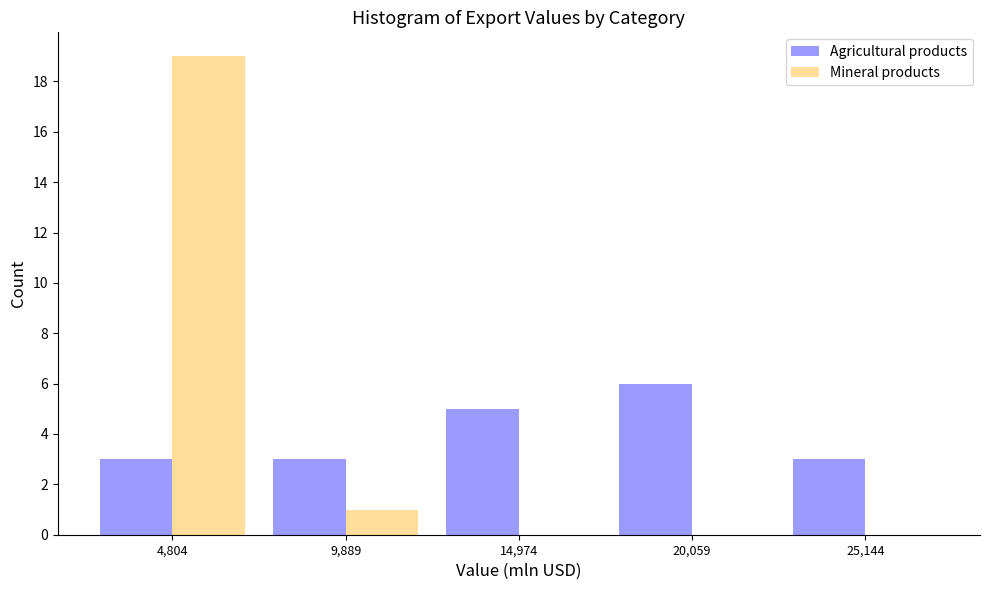

Reading left to right, extract all data points from this chart.

Agricultural products: 4,804=3	9,889=3	14,974=5	20,059=6	25,144=3
Mineral products: 4,804=19	9,889=1	14,974=0	20,059=0	25,144=0